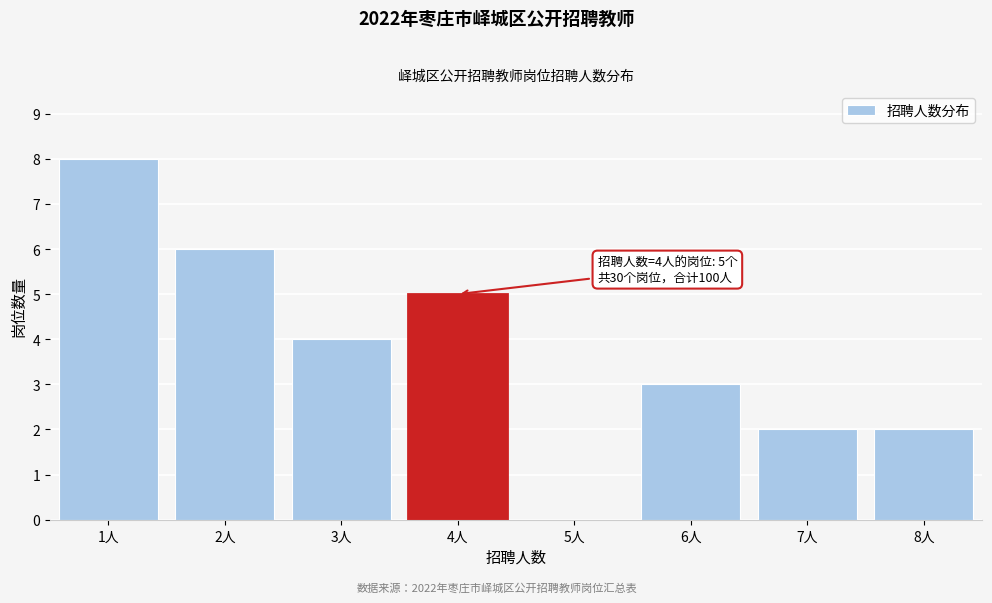

Which range on the x-axis has the tallest bar?

0.5 to 1.5